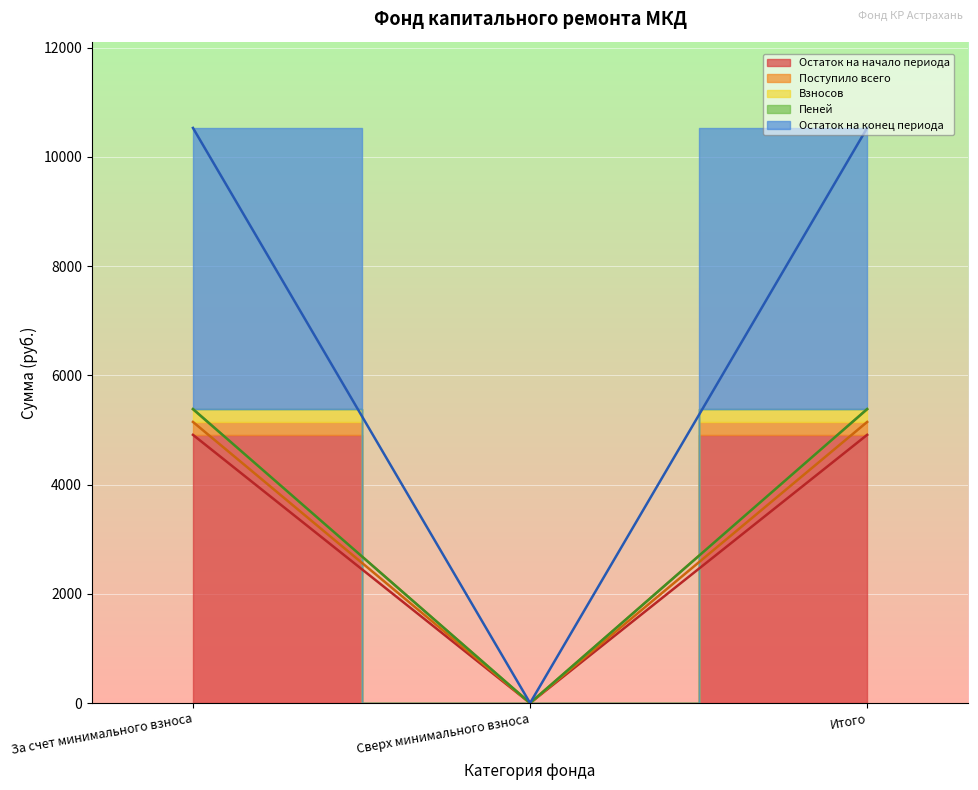

Which label corresponds to the largest value in the chart?

За счет минимального взноса